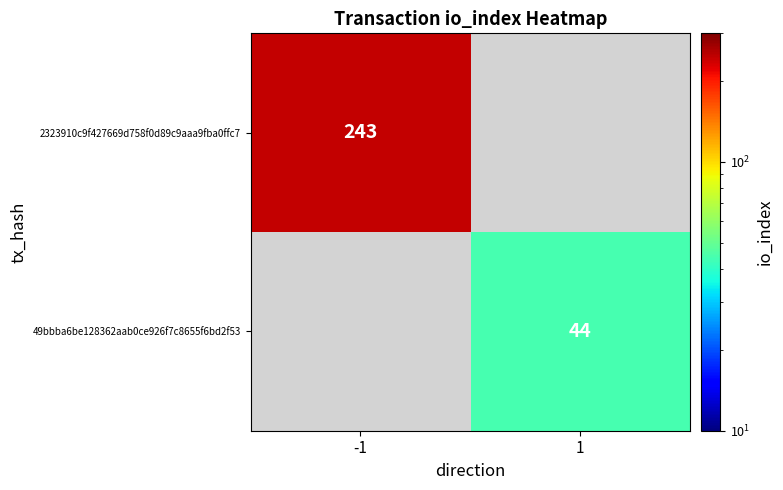

At how many categories does at least one series exceed 199?

1